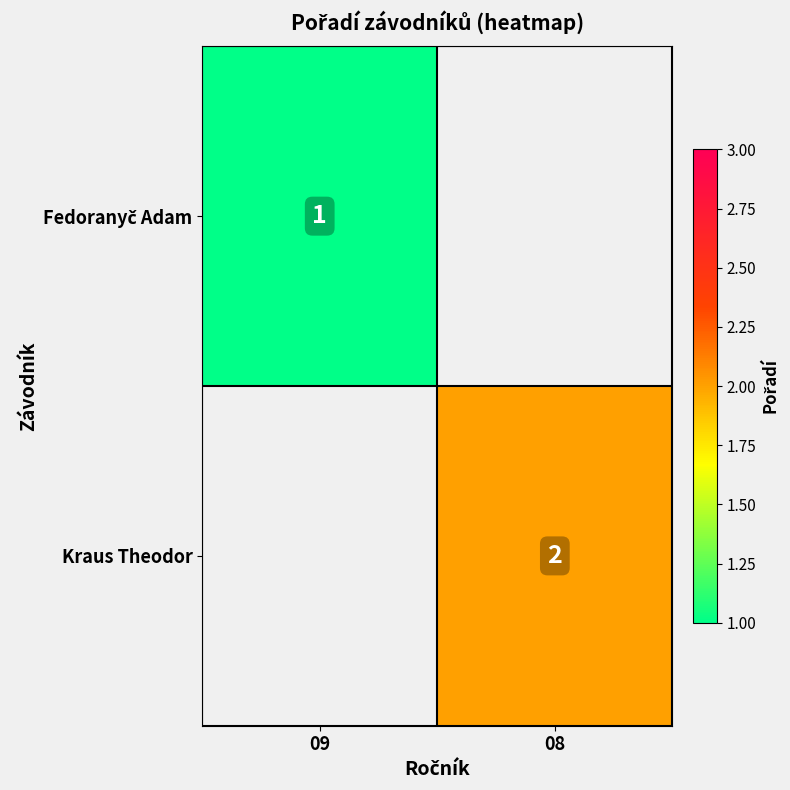

The value of Kraus Theodor at 08 is 3. True or false?

False